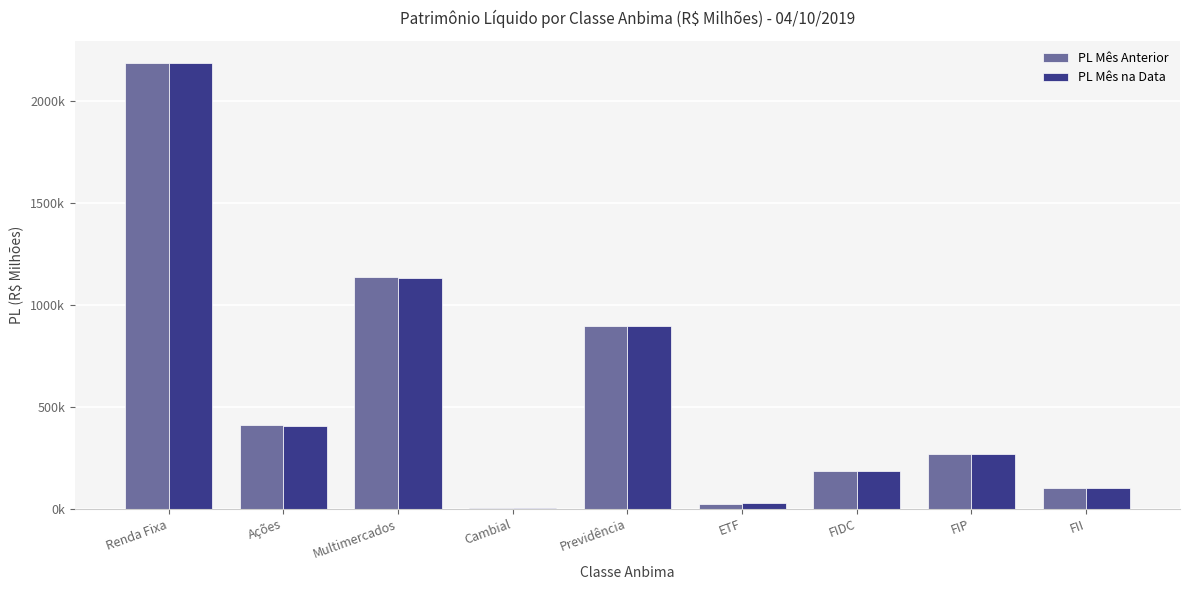

Reading right to left, what are all the values shown in this chart?

PL Mês Anterior: 102009.3	269367.5	186834.7	24805.3	895315.5	3775.1	1133866.6	408054.9	2183651.7
PL Mês na Data: 102009.3	269333.5	184122.8	25807.2	896250.6	3711.6	1131419.9	404352.4	2183904.3